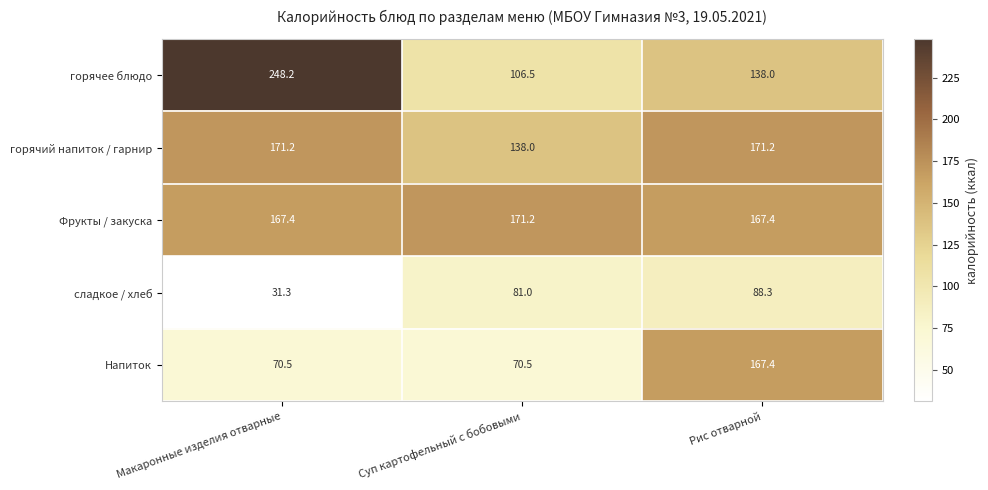

What is the spread (max minus min) of values at Макаронные изделия отварные?

216.9